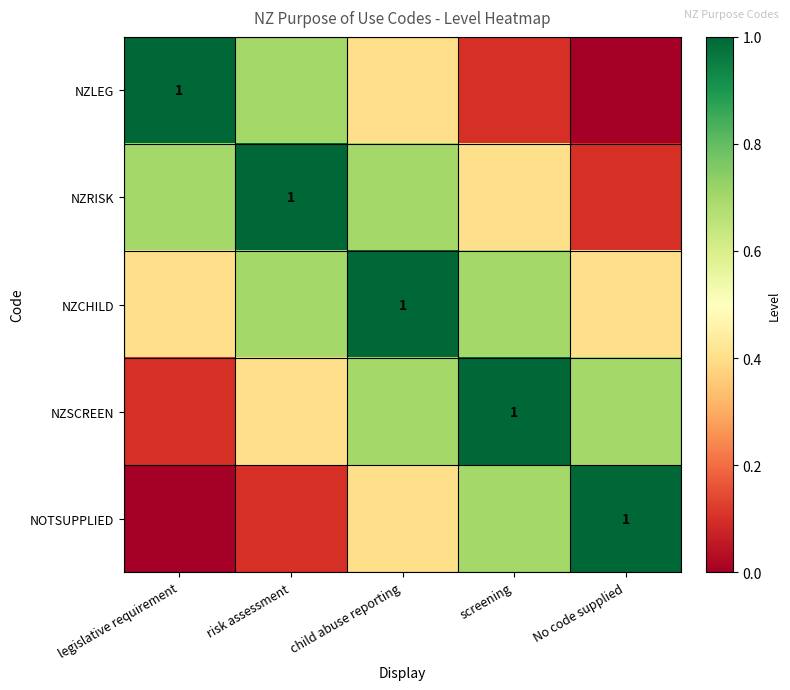

Which has a higher value, risk assessment or child abuse reporting?

risk assessment